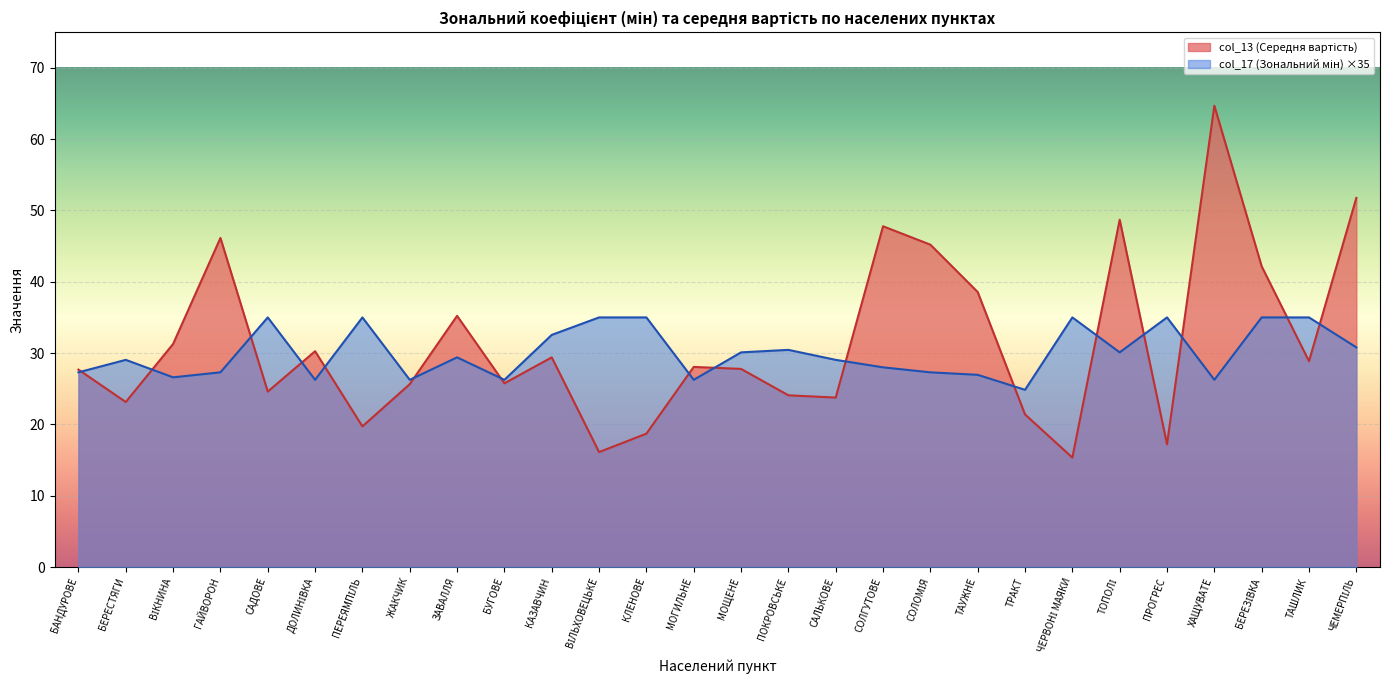

Which series ends up on top after the final intersection of col_17 (Зональний мін) and col_13 (Середня вартість)?

col_13 (Середня вартість)